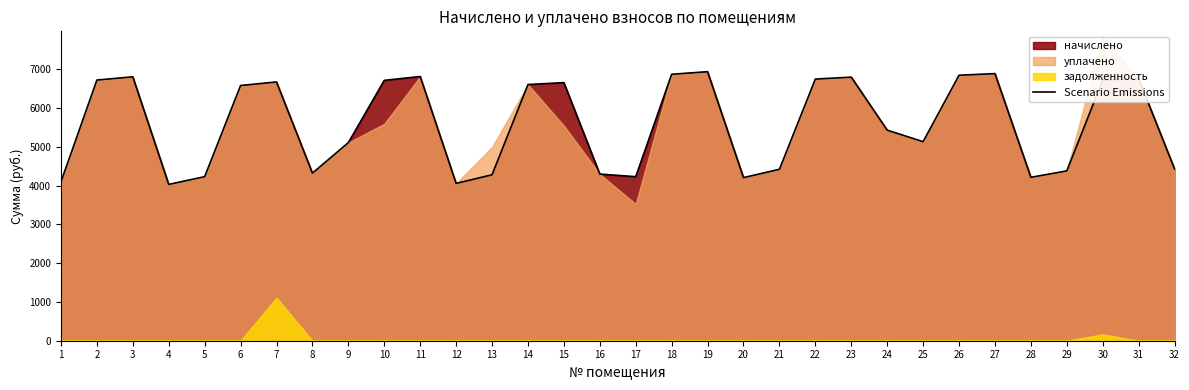

What is the sum of all values?

179030.1